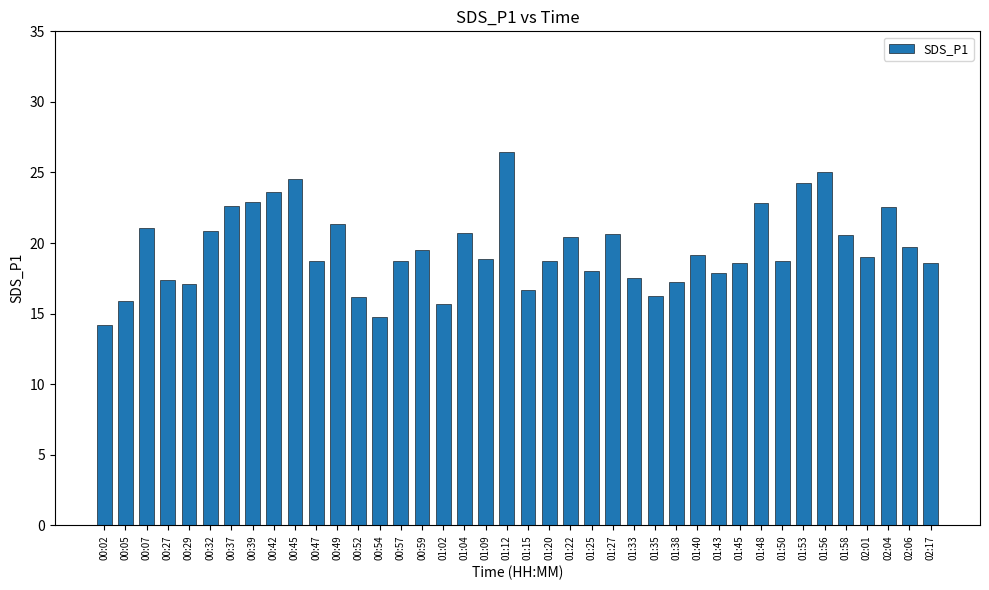

At which label does the data first exceed 19?

00:07